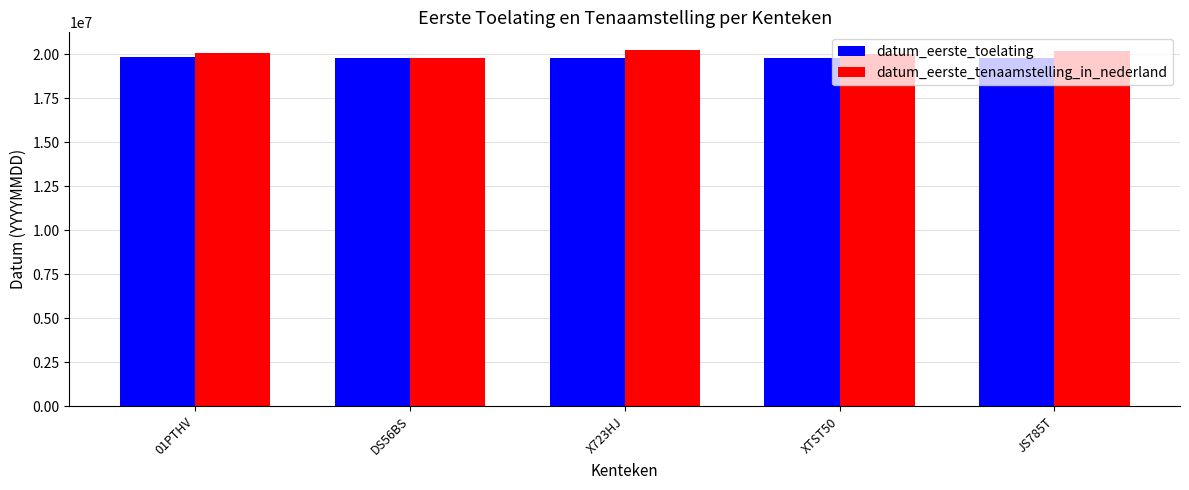

What is the sum of the datum_eerste_tenaamstelling_in_nederland values at JS785T and X723HJ?

40391722